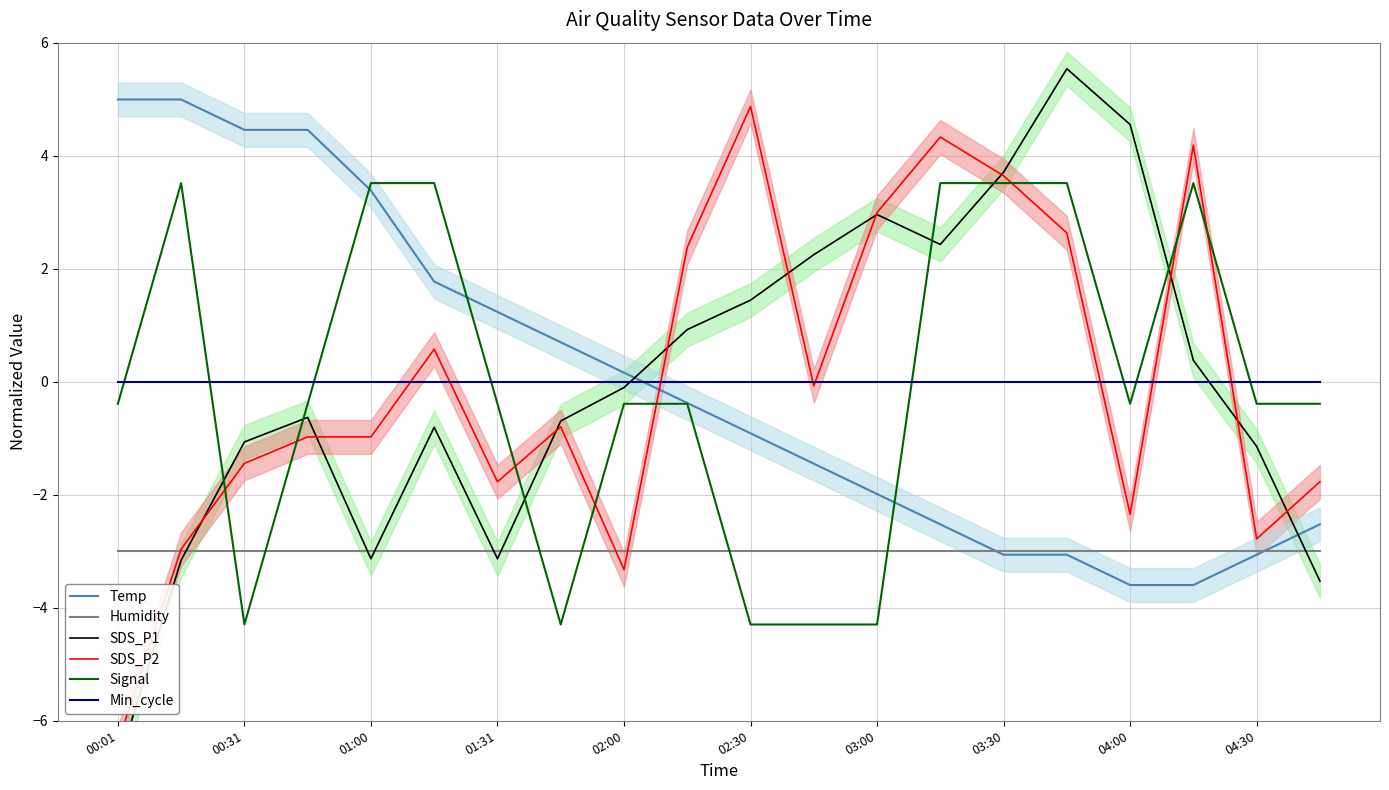

What is the maximum value for Signal?

3.5